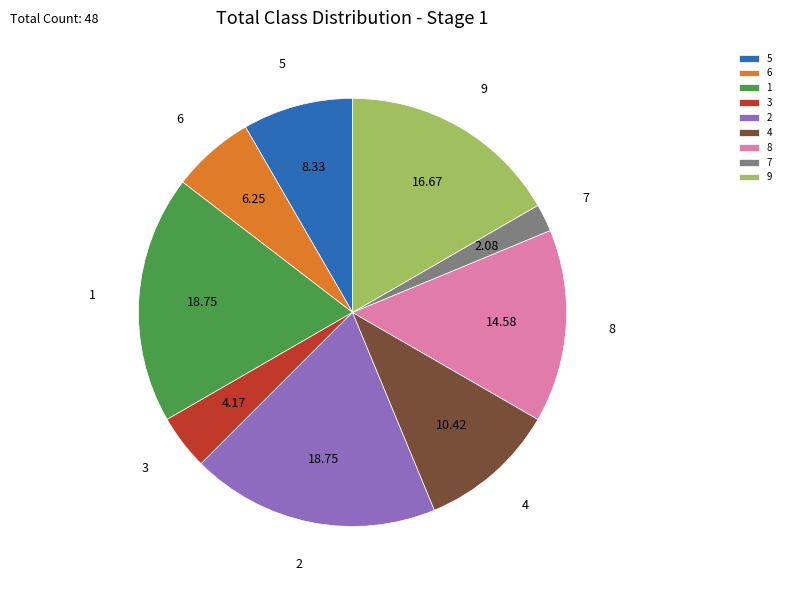

Approximately how many times larger is the value at 8 compared to 3?

3.5